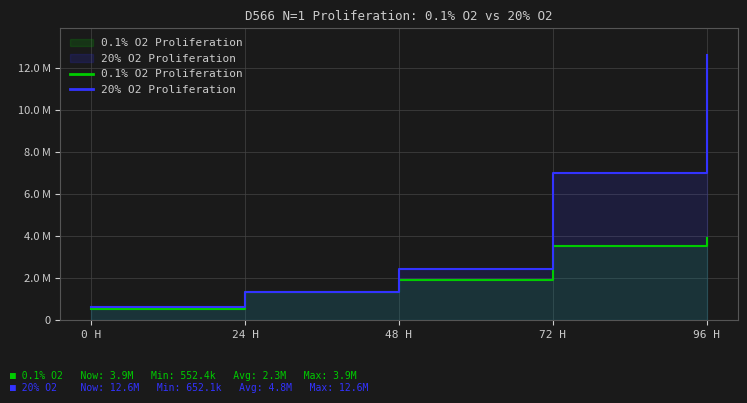

The value of 0.1% O2 Proliferation at 24 H is 1345186.8. True or false?

True